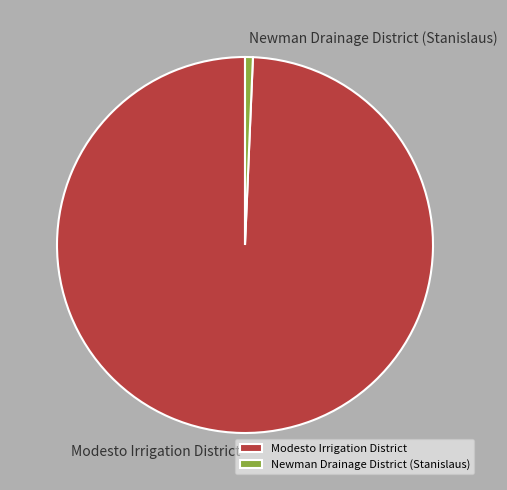

Do Newman Drainage District (Stanislaus) and Modesto Irrigation District together represent more than half of the pie?

Yes